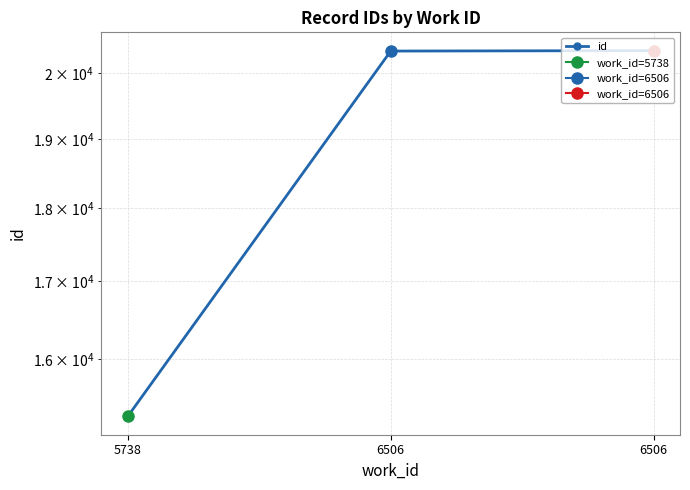

Is it true that the value at 6506 is 13243?

False